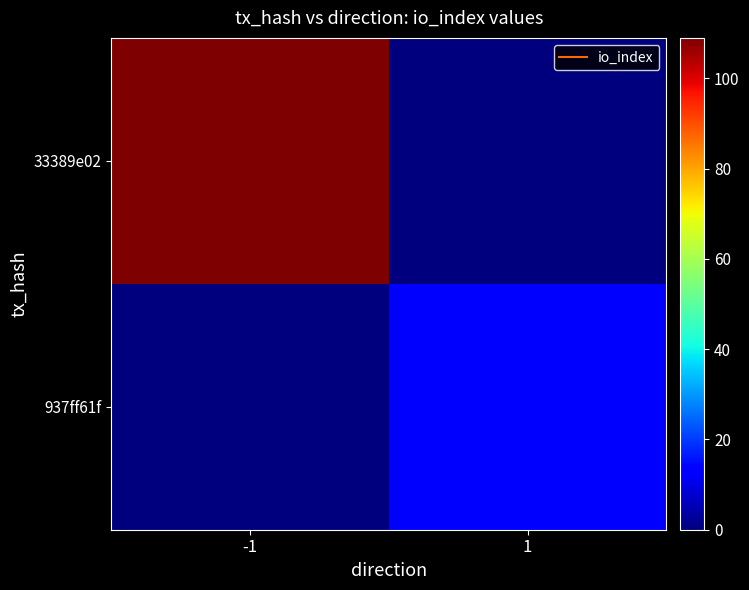

Rank the series by their average value, from lowest to highest.

937ff61f, 33389e02